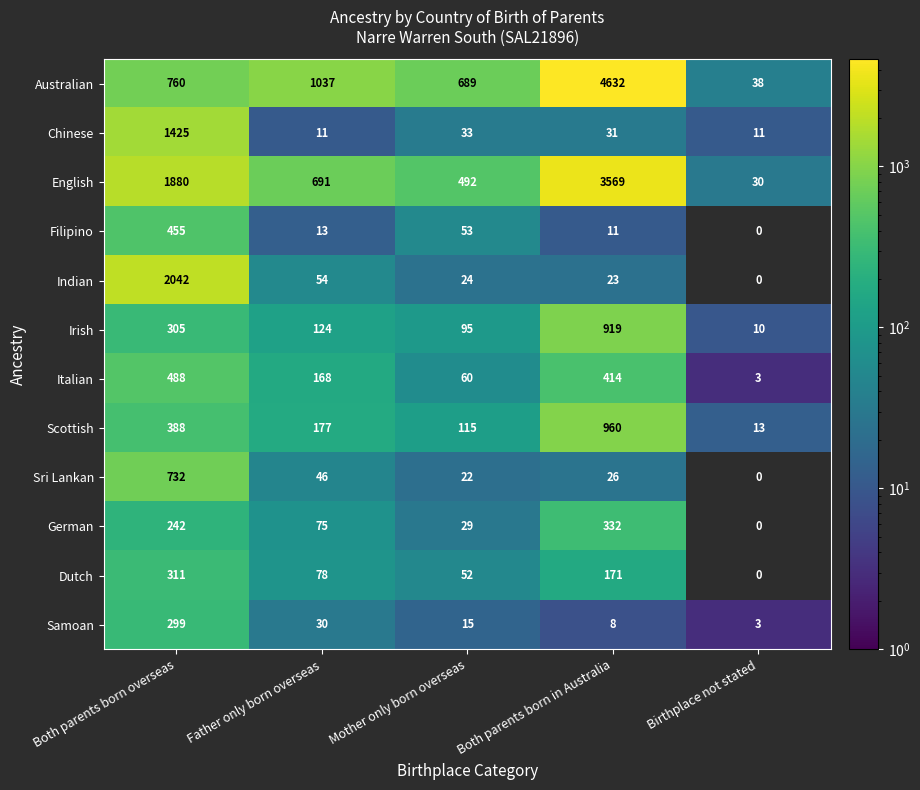

At which label does English first exceed 691?

Both parents born overseas